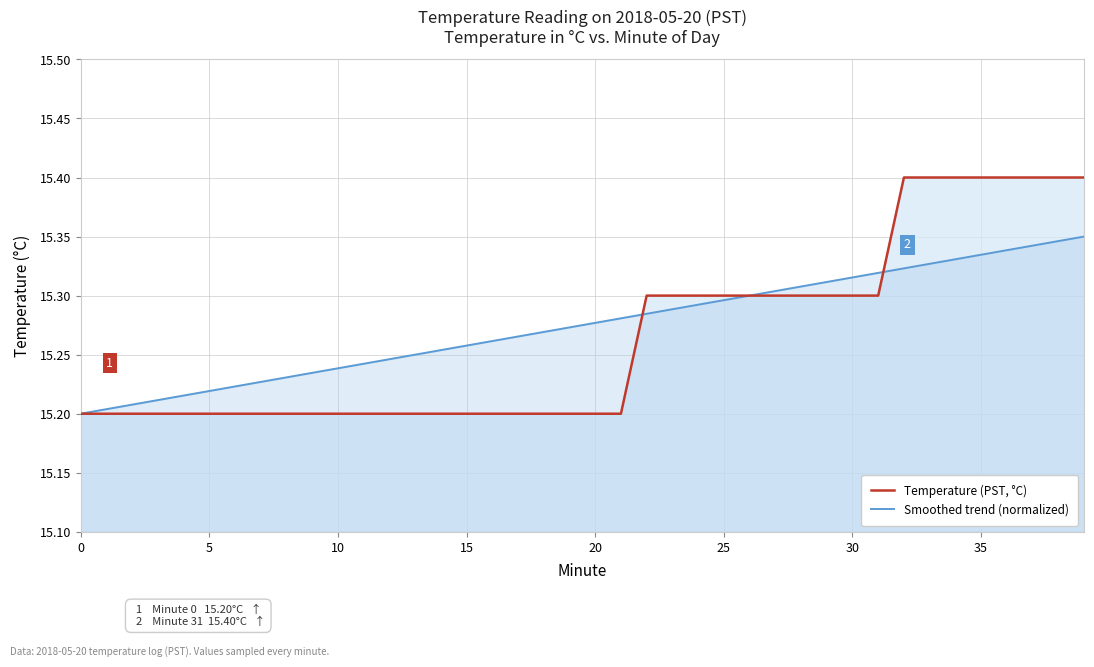

What is the label of the 5th point from the right?

35